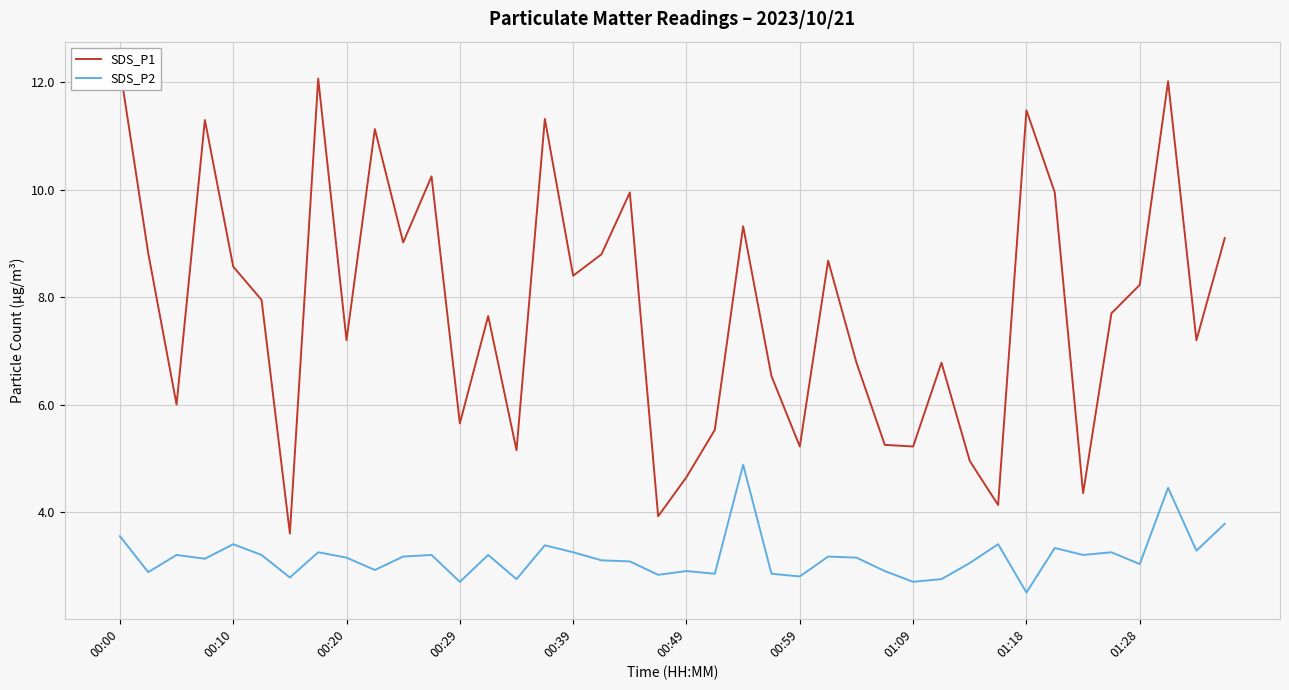

Count the number of data series in this chart.

2